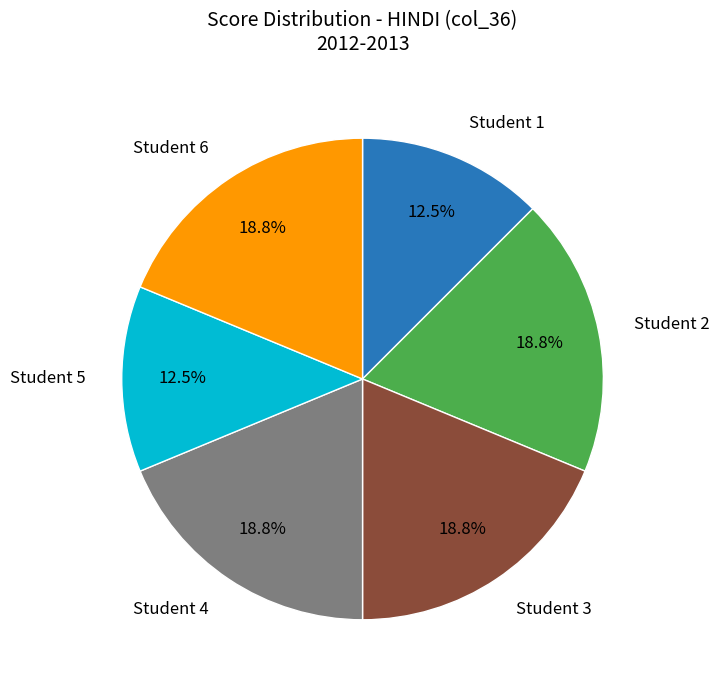

How many segments does this pie chart have?

6